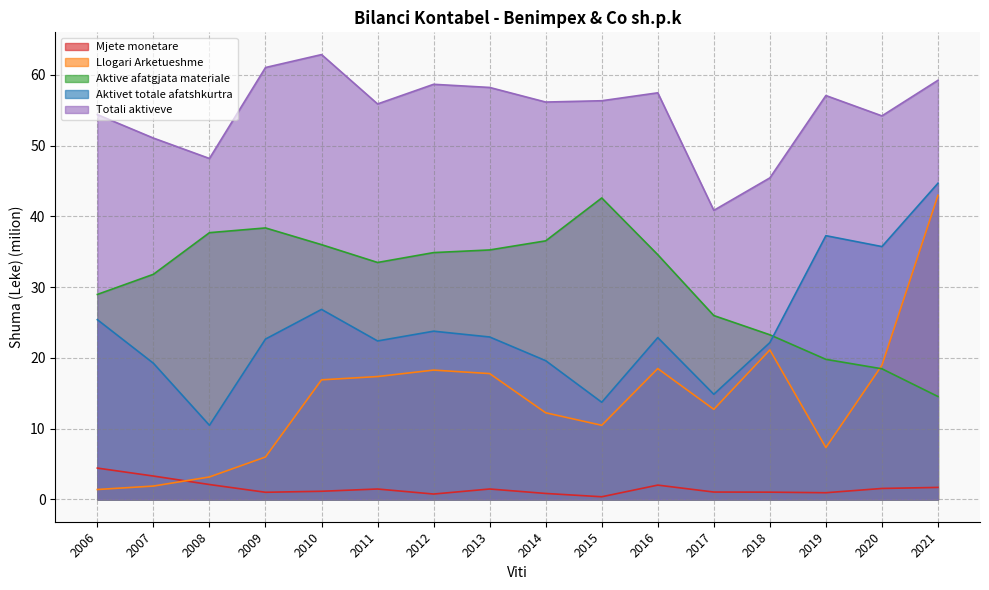

At which category does the chart reach its minimum across all series?

2015